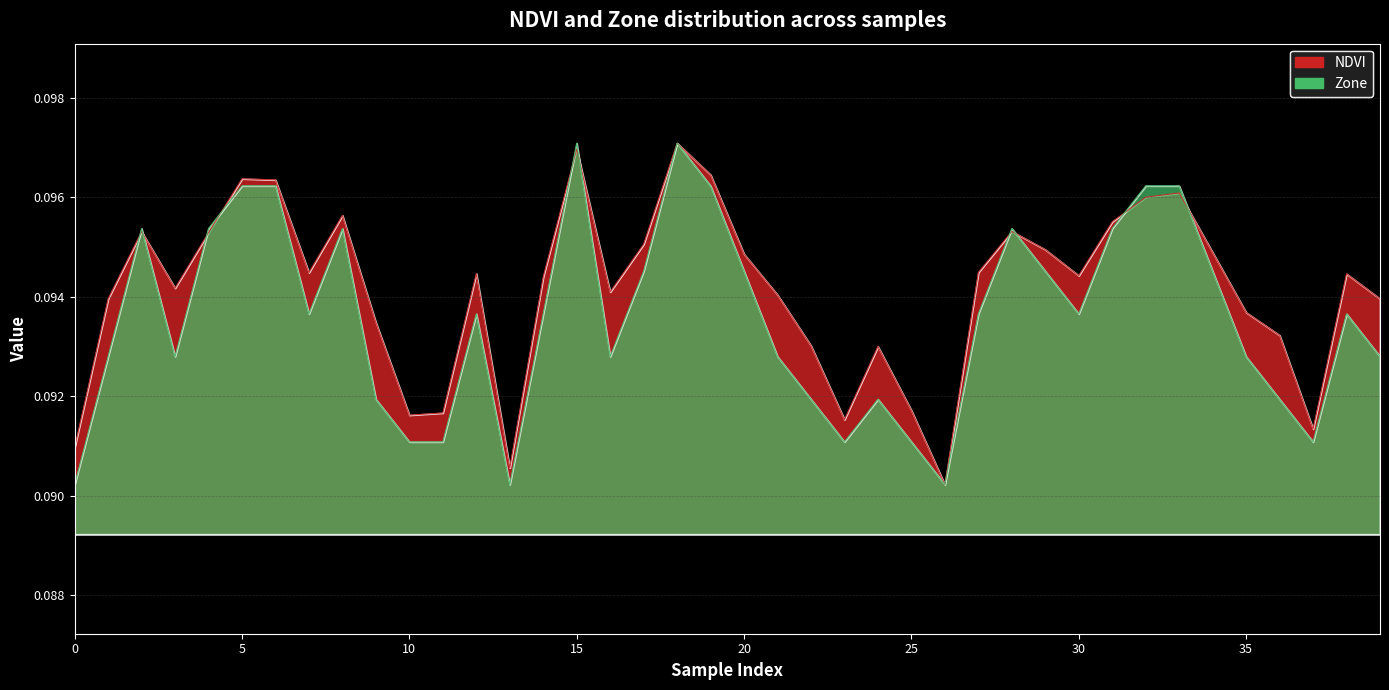

Between 30 and 38, which series saw the biggest shift?

NDVI